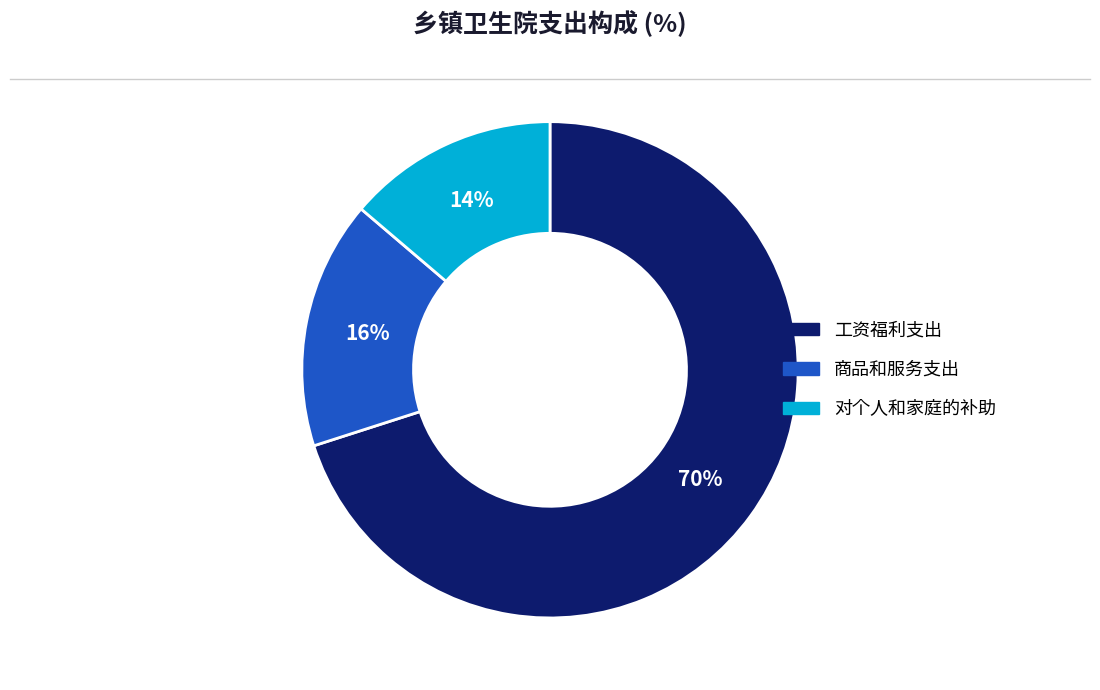

To the nearest percent, what is the difference between the largest and smallest slice percentages?

56%